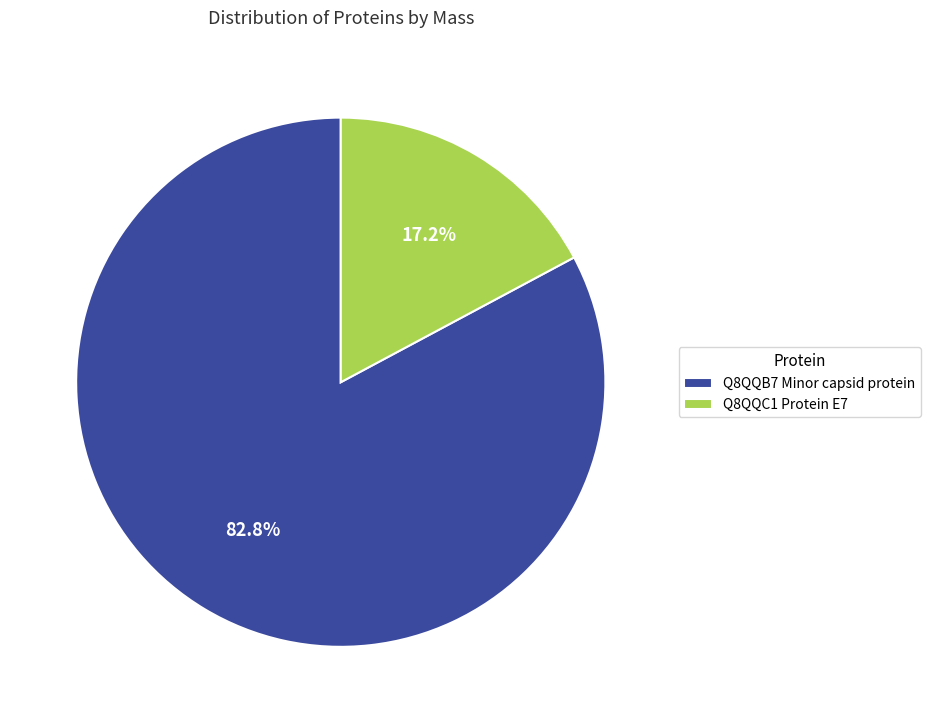

How many segments does this pie chart have?

2